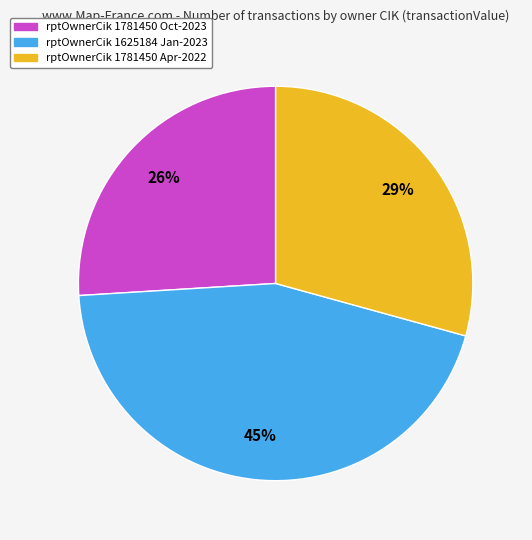

To the nearest percent, what is the average slice percentage?

33%